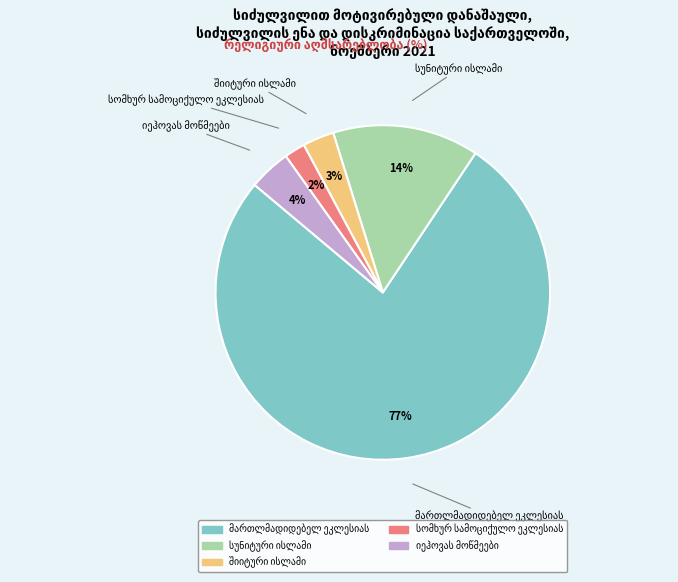

Is there a majority slice in this chart?

Yes